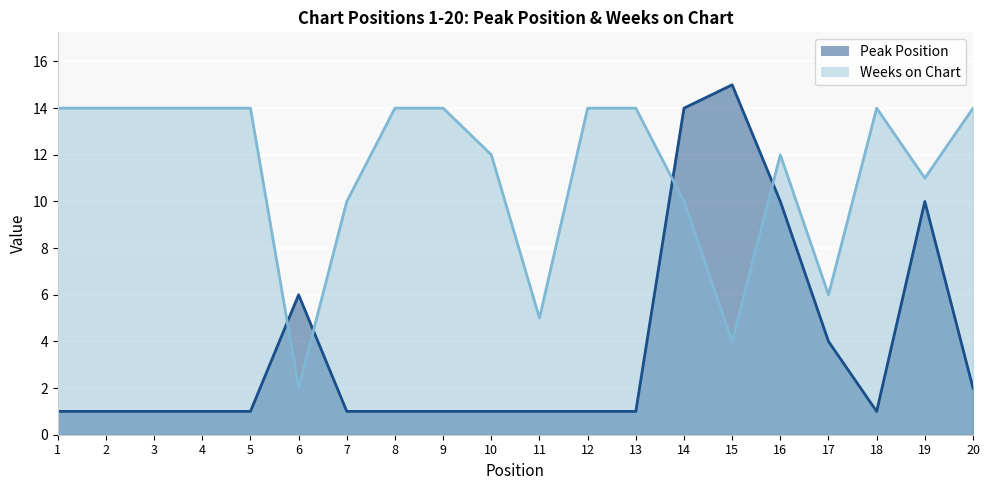

Between which two adjacent categories do Peak Position and Weeks on Chart first intersect?

5 and 6